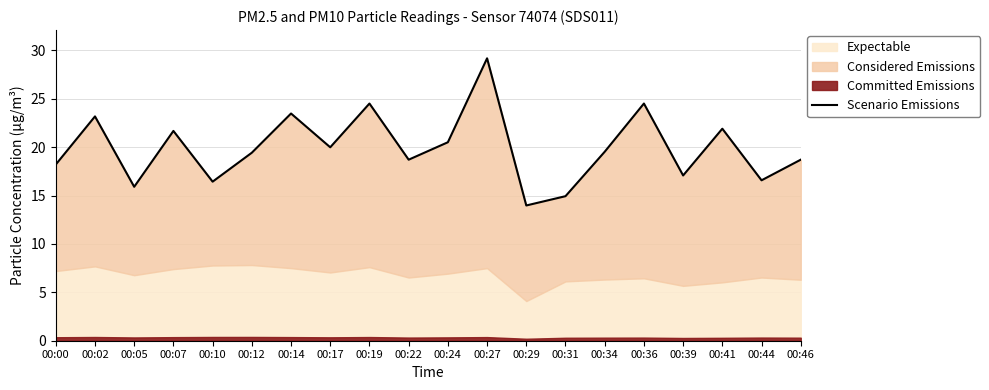

Reading right to left, what are all the values shown in this chart?

18.7	16.6	21.9	17.1	24.5	19.5	14.9	14.0	29.2	20.5	18.7	24.5	20.0	23.5	19.4	16.4	21.7	15.9	23.2	18.2